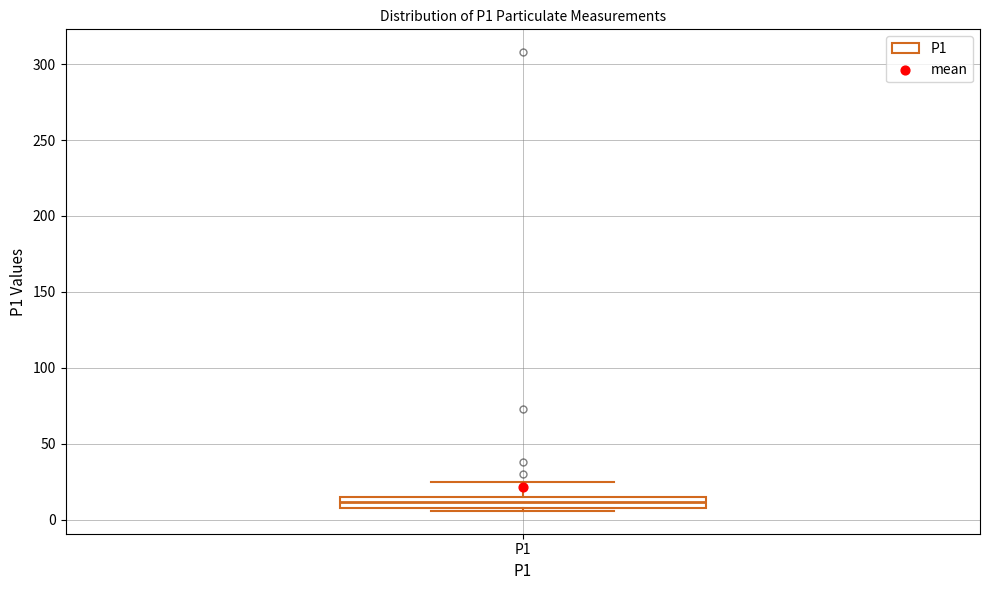

Where is the upper edge of the box for P1 on the y-axis? The values are not printed on the chart, so give them approximately, as read against the axis.

15